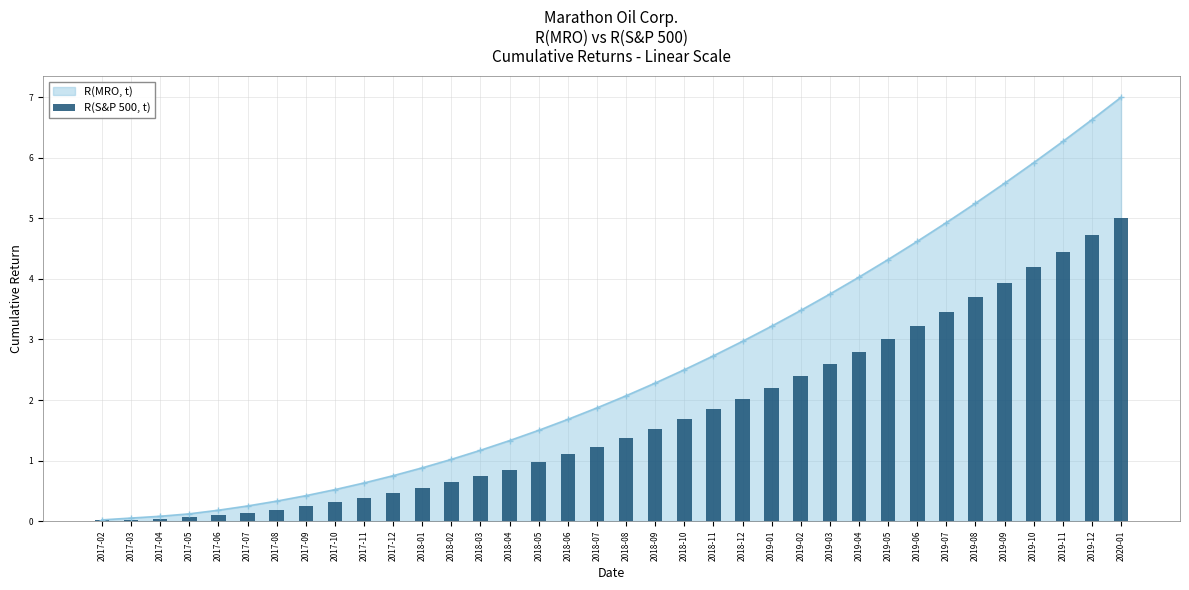

What is the label of the 26th bar from the right?

2017-12